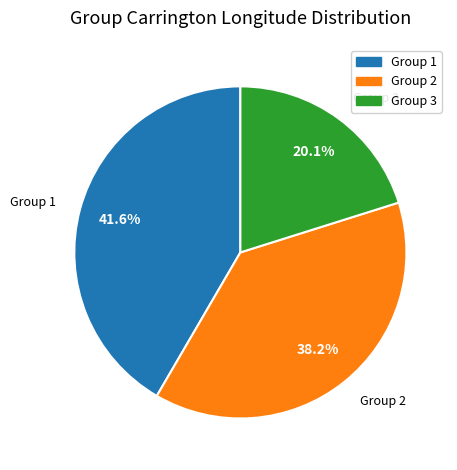

Is there any slice that represents more than half of the pie?

No